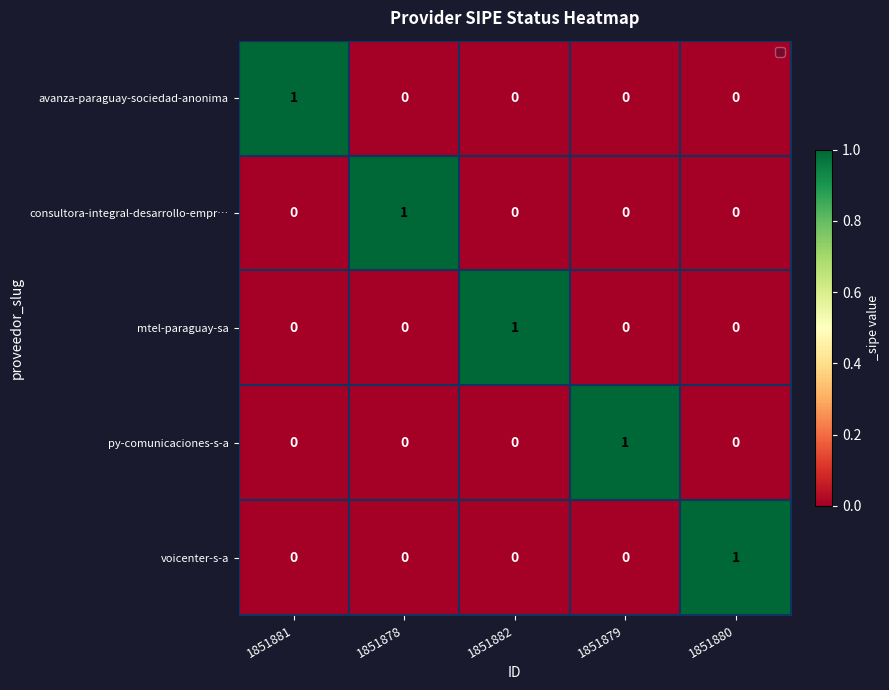

True or false: voicenter-s-a has a value of 0 at 1851882.

True